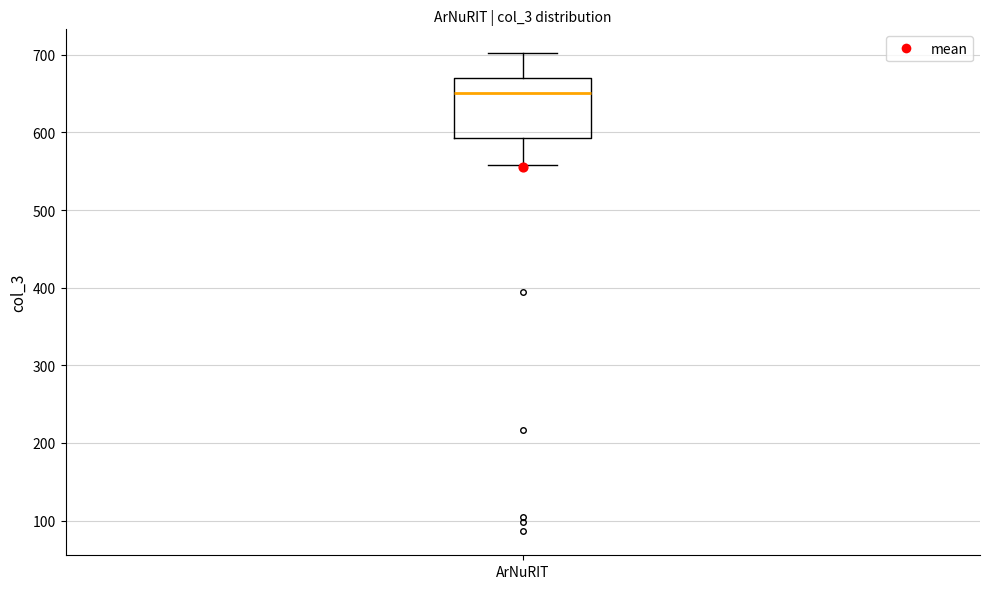

Read this box plot against the y-axis: the position of the median line, the range covered by the box, and the ends of both whiskers. The values are not printed on the chart, so give them approximately, as read against the axis.

median 650, box 590 to 670, whiskers 560 to 700